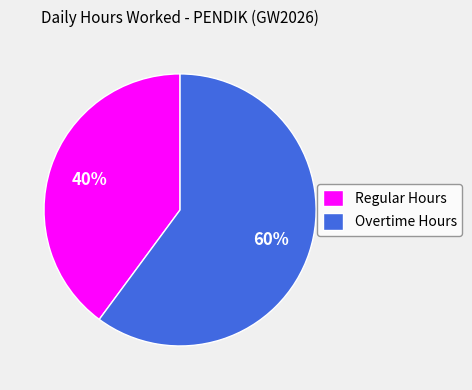

Which category has the biggest portion of the pie?

Overtime Hours